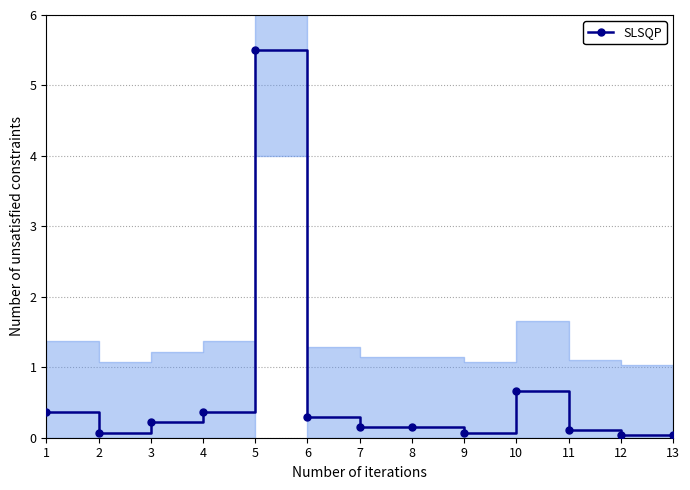

True or false: the data shows 9.1 at 5.

False